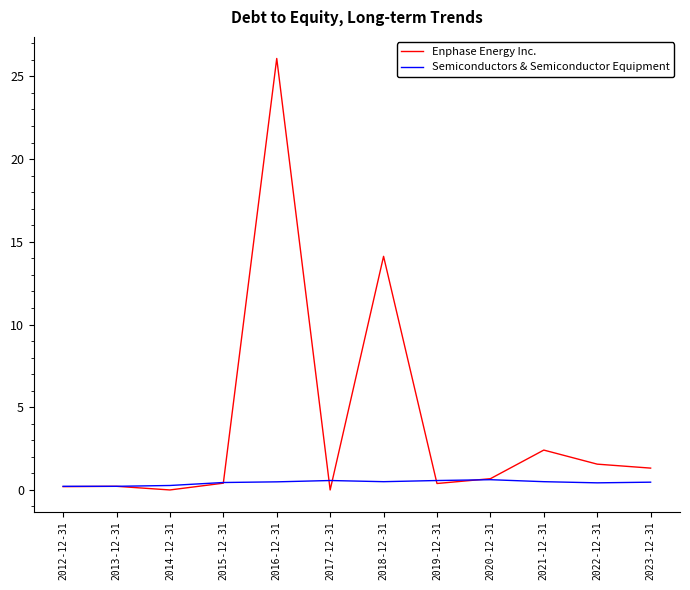

After their last crossing, which series has the higher values: Semiconductors & Semiconductor Equipment or Enphase Energy Inc.?

Enphase Energy Inc.